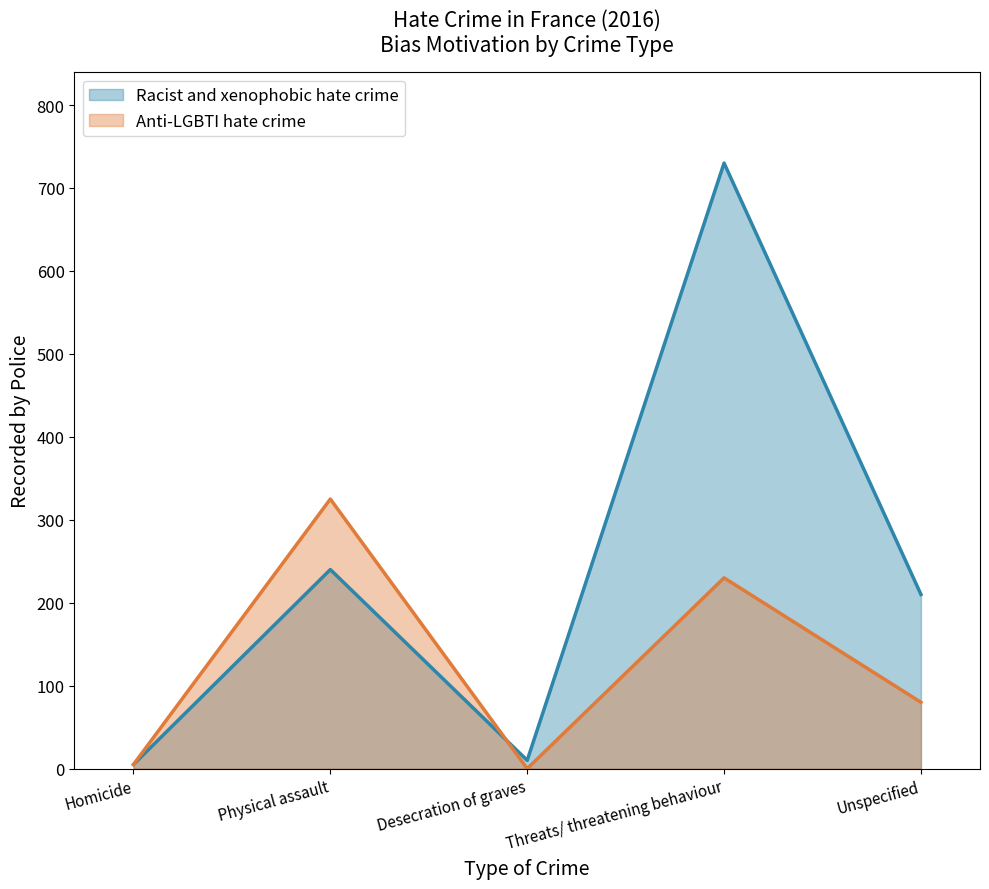

Reading left to right, list all the values displayed in this chart.

Racist and xenophobic hate crime: Homicide=5	Physical assault=240	Desecration of graves=10	Threats/ threatening behaviour=730	Unspecified=210
Anti-LGBTI hate crime: Homicide=5	Physical assault=325	Desecration of graves=0	Threats/ threatening behaviour=230	Unspecified=80